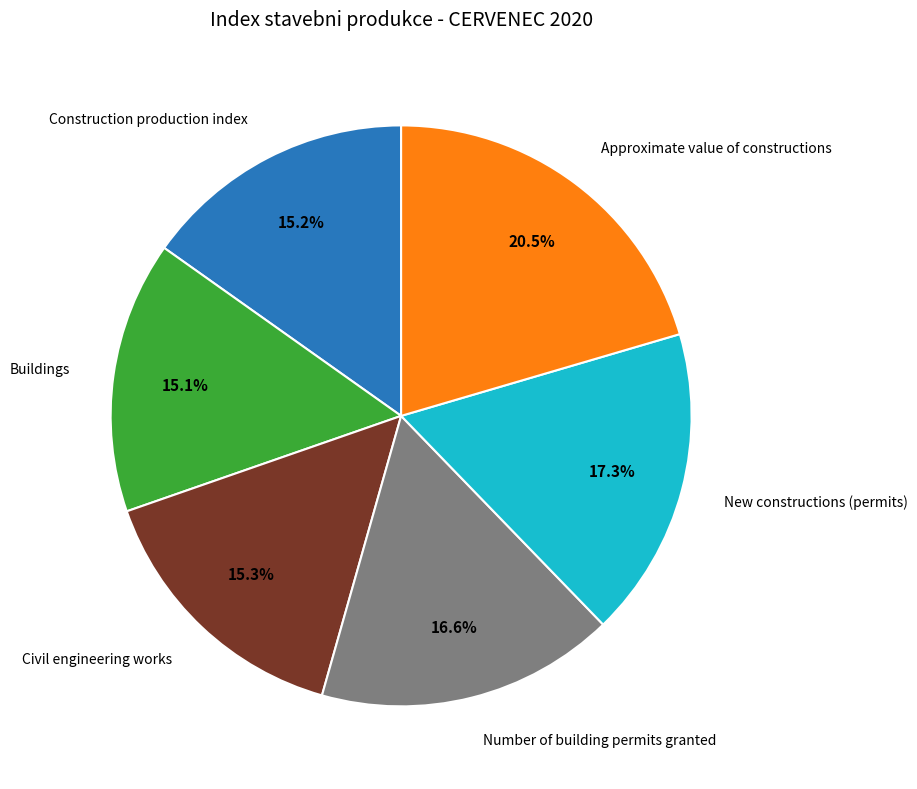

Is there a majority slice in this chart?

No